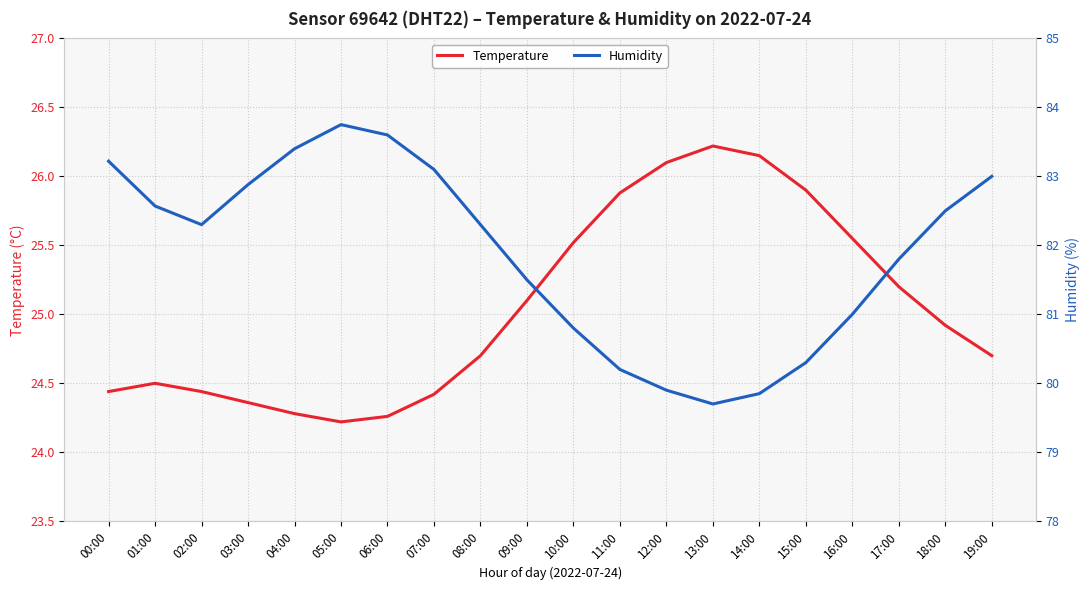

What is the average value of the temperature series?

25.0